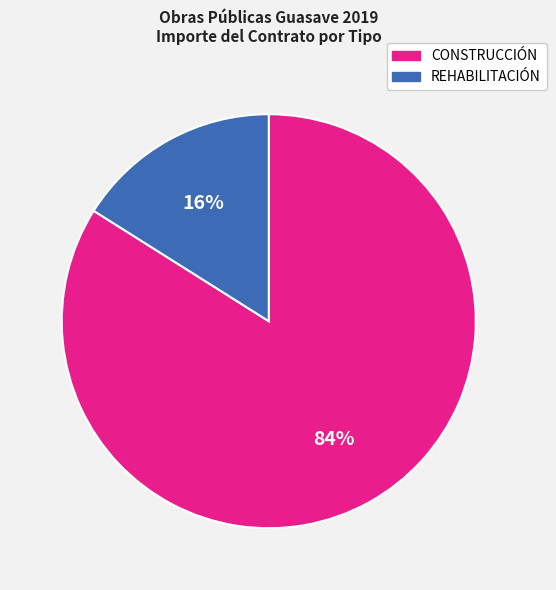

What percentage is the REHABILITACIÓN slice, to the nearest percent?

16%